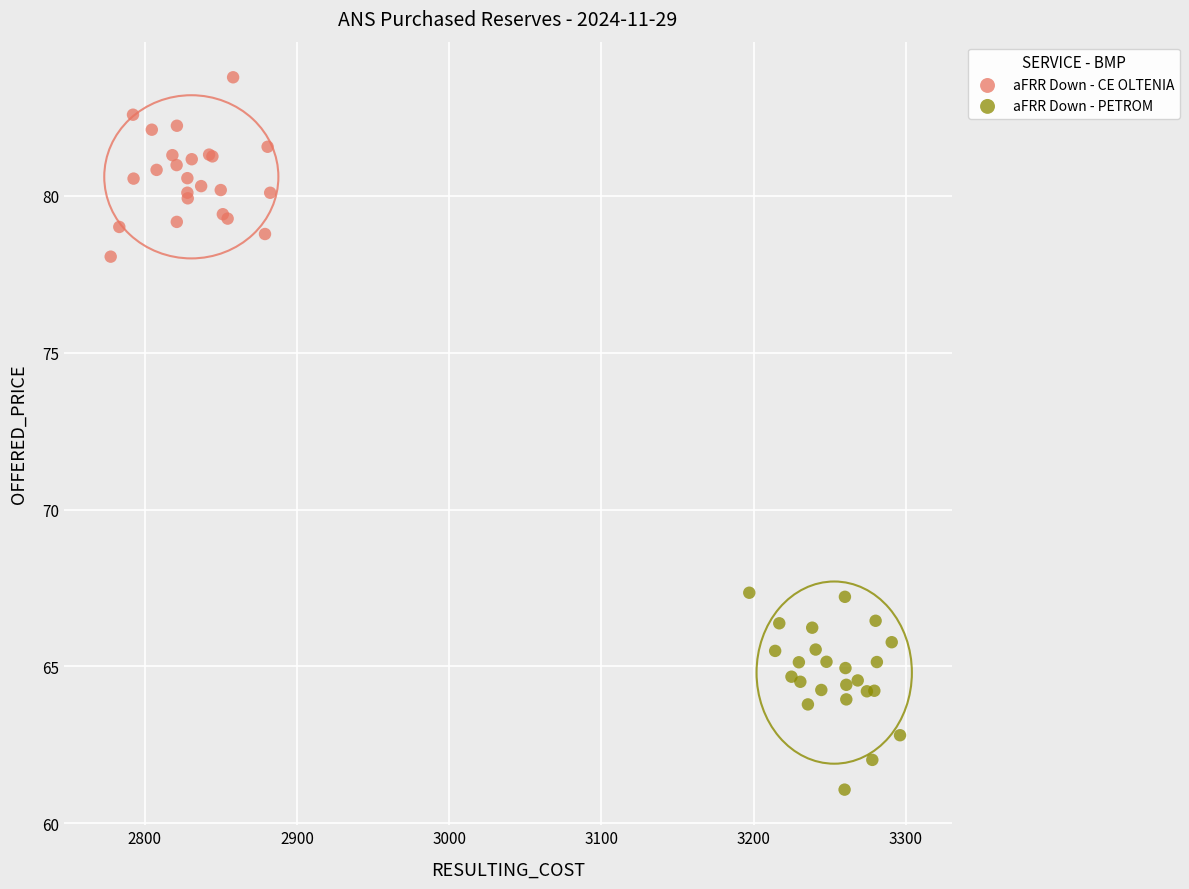

Which series contains the highest Y value?

aFRR Down - CE OLTENIA